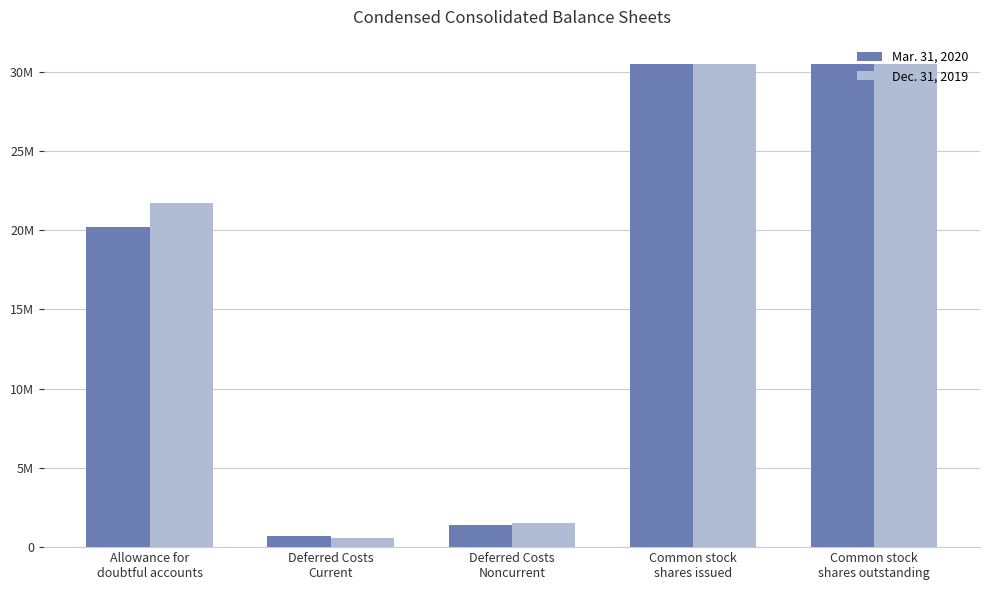

Are the bars grouped side by side (vs. stacked)?

Yes